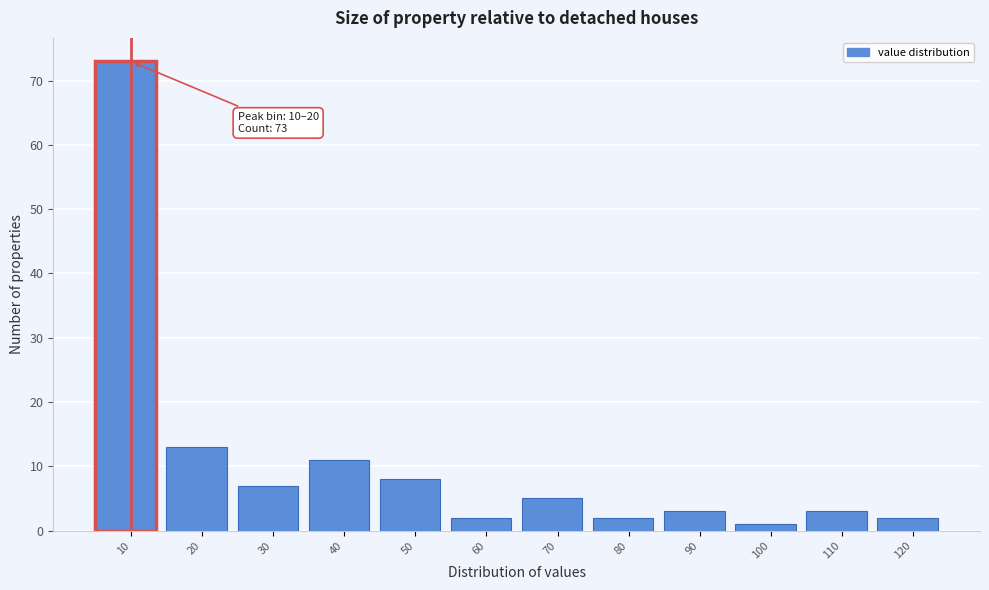

Reading left to right, transcribe all the data shown in this chart.

73	13	7	11	8	2	5	2	3	1	3	2